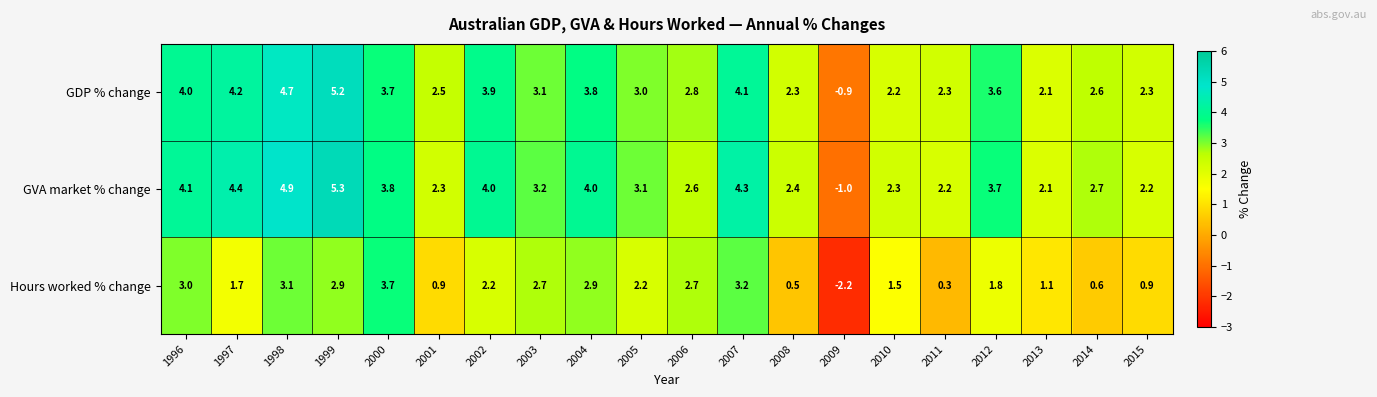

What is the spread (max minus min) of values at 2003?

0.5